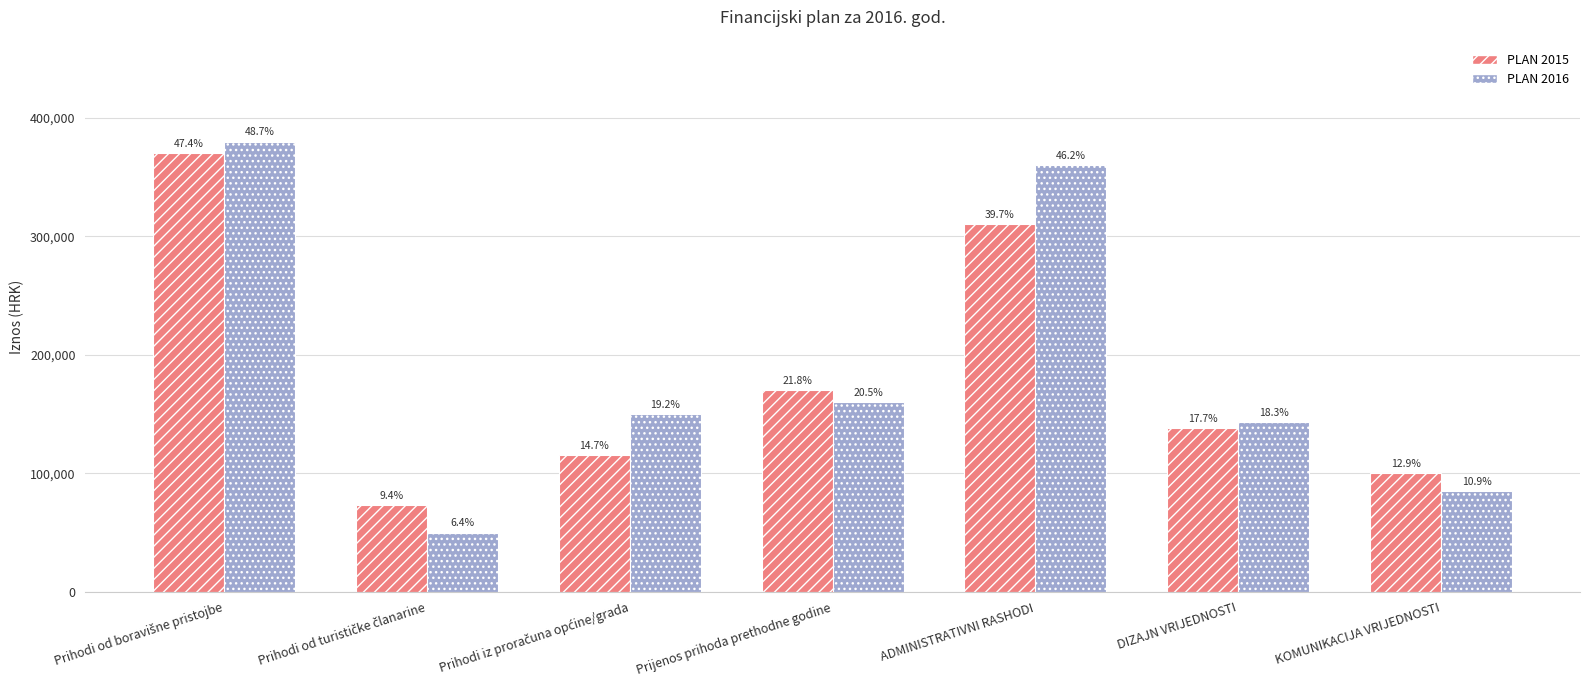

Which series has the widest spread of values?

PLAN 2016